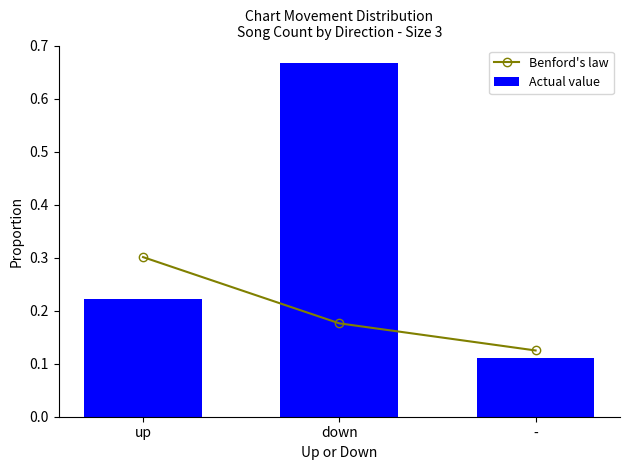

What is the average value of the Benford's law series?

0.2